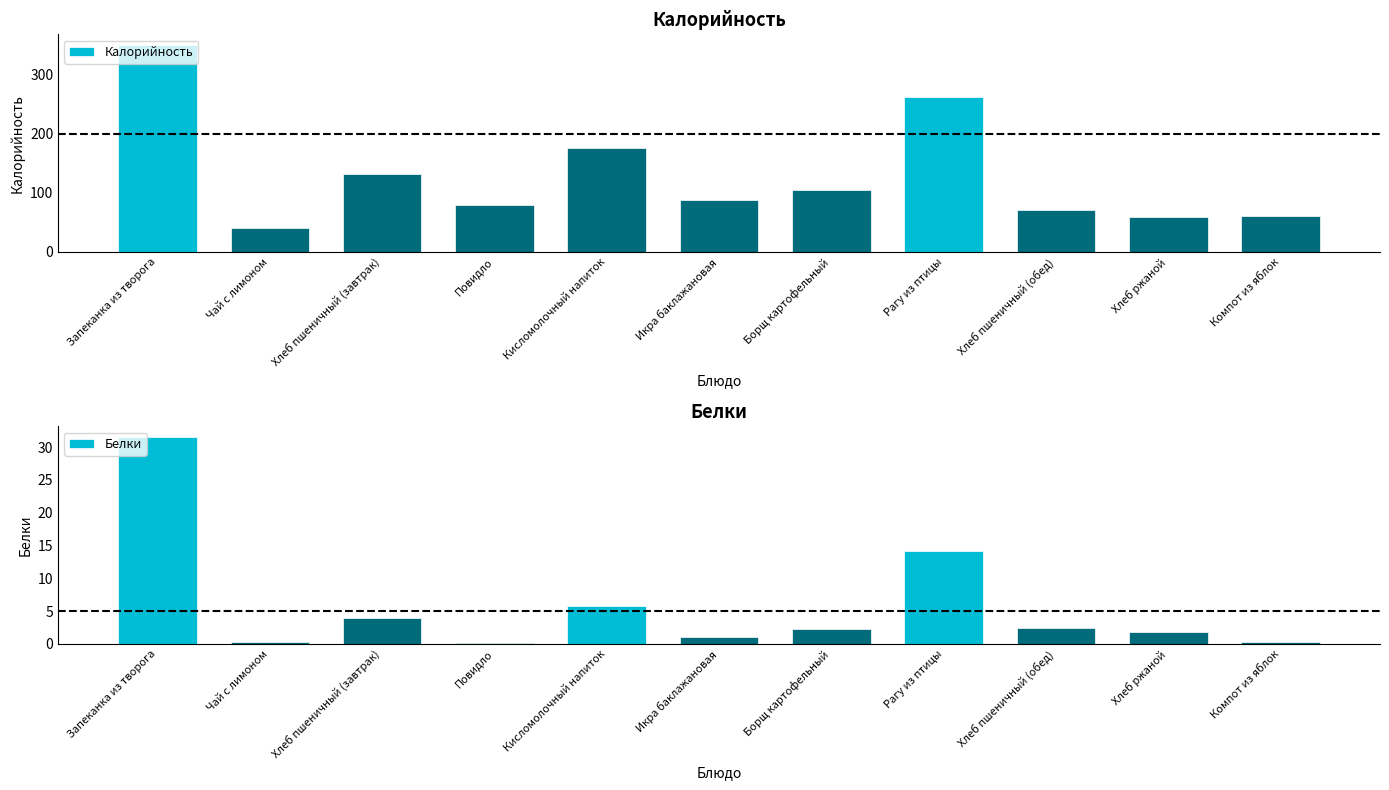

What is the value of the Калорийность bar at the 10th from the left?

59.1